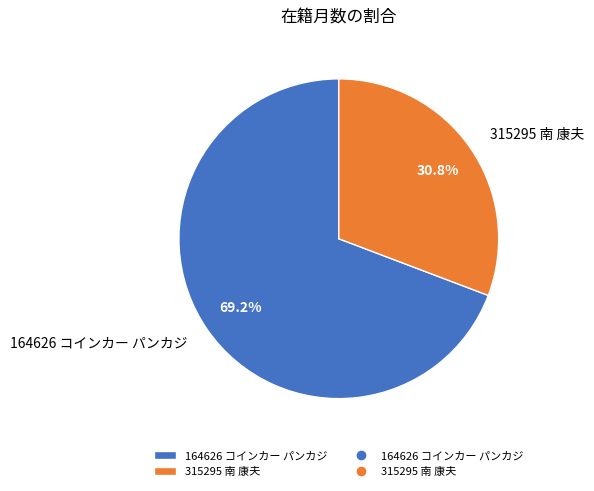

How many segments does this pie chart have?

2